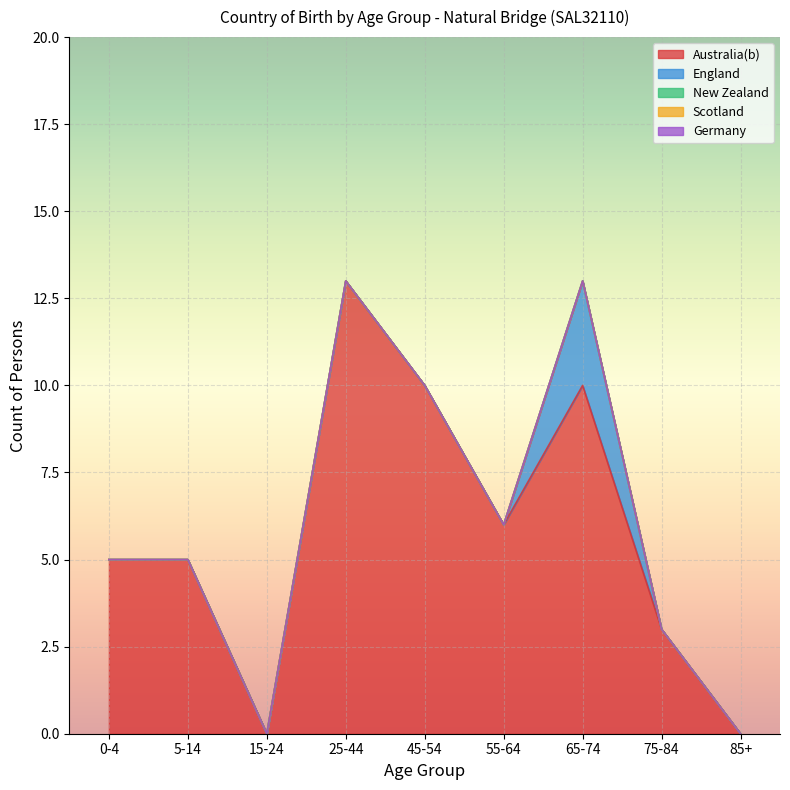

Between 55-64 and 0-4, which is larger?

55-64